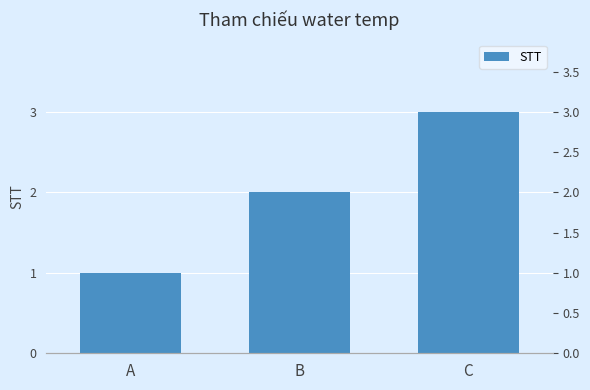

Rank the categories by value from lowest to highest.

A, B, C